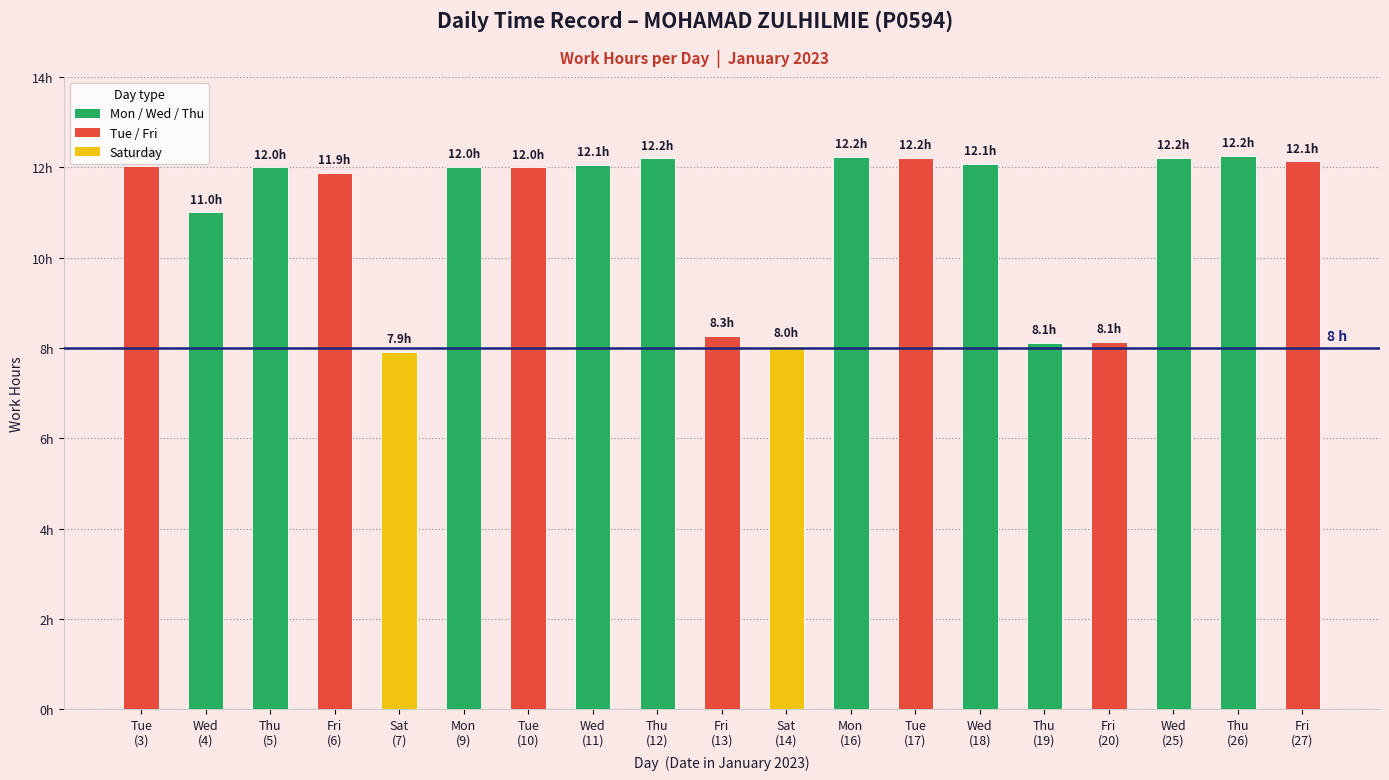

What is the difference between the values at Tue
(10) and Thu
(12)?

0.2